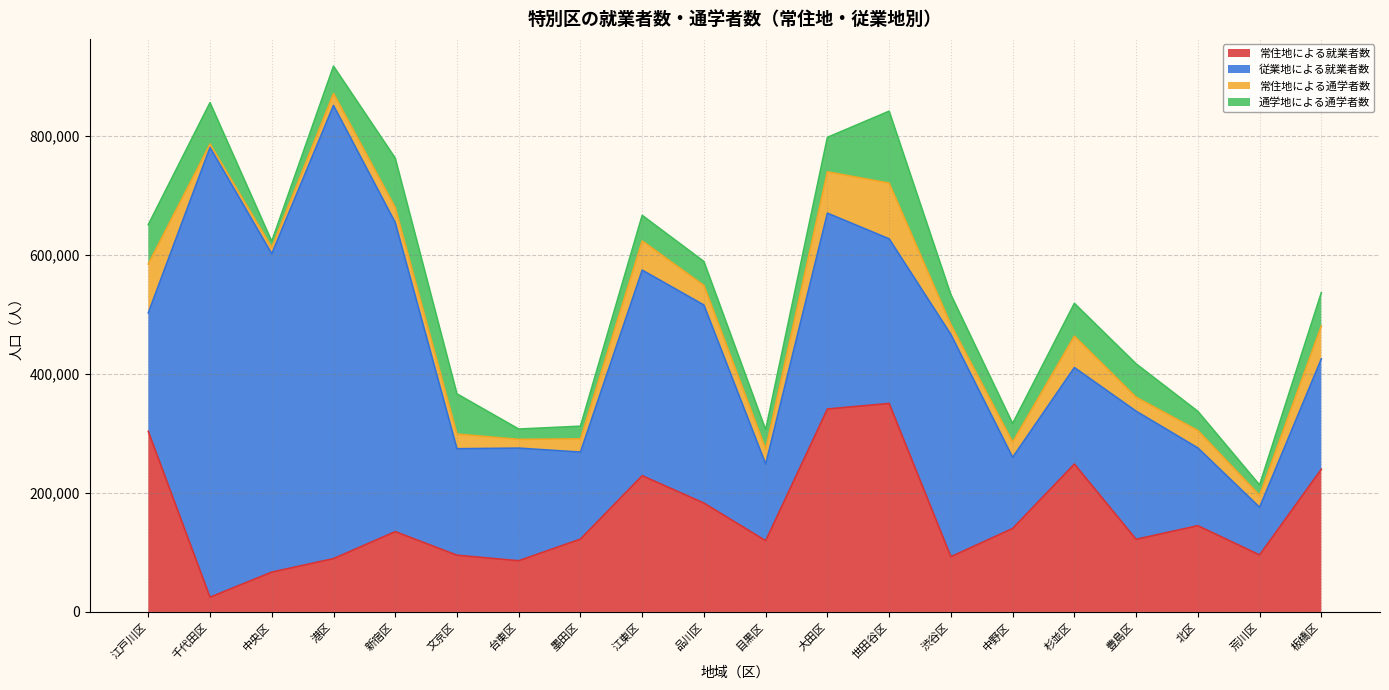

True or false: 常住地による通学者数 and 従業地による就業者数 cross at least once.

False